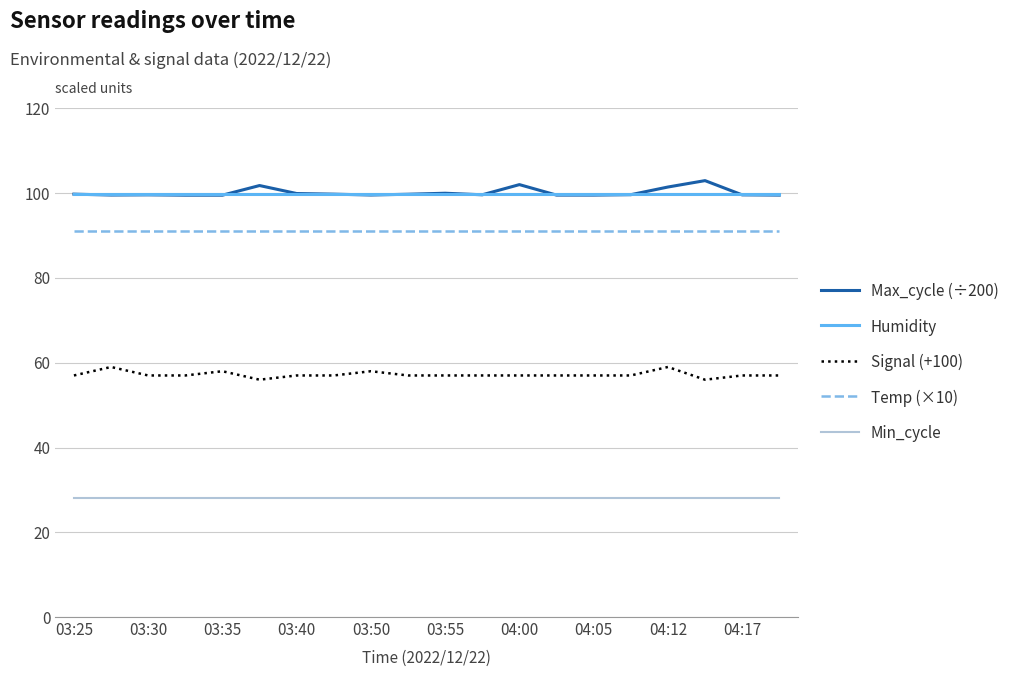

True or false: Max_cycle (÷200) and Signal (+100) intersect in this chart.

False